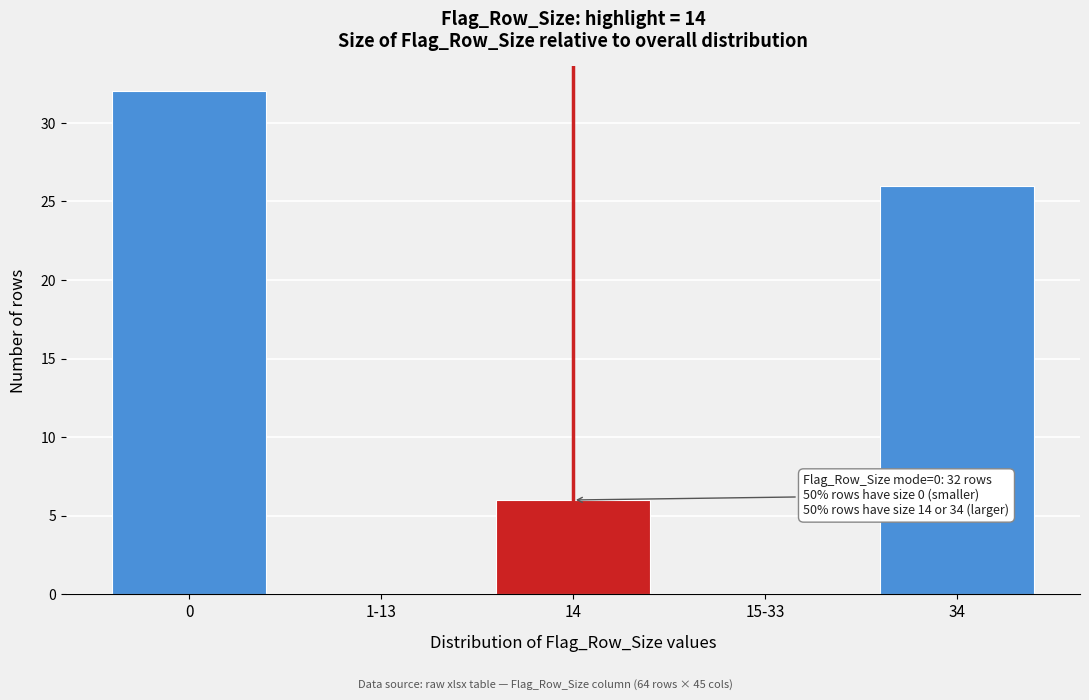

Reading left to right, extract all data points from this chart.

0=32	1-13=0	14=6	15-33=0	34=26